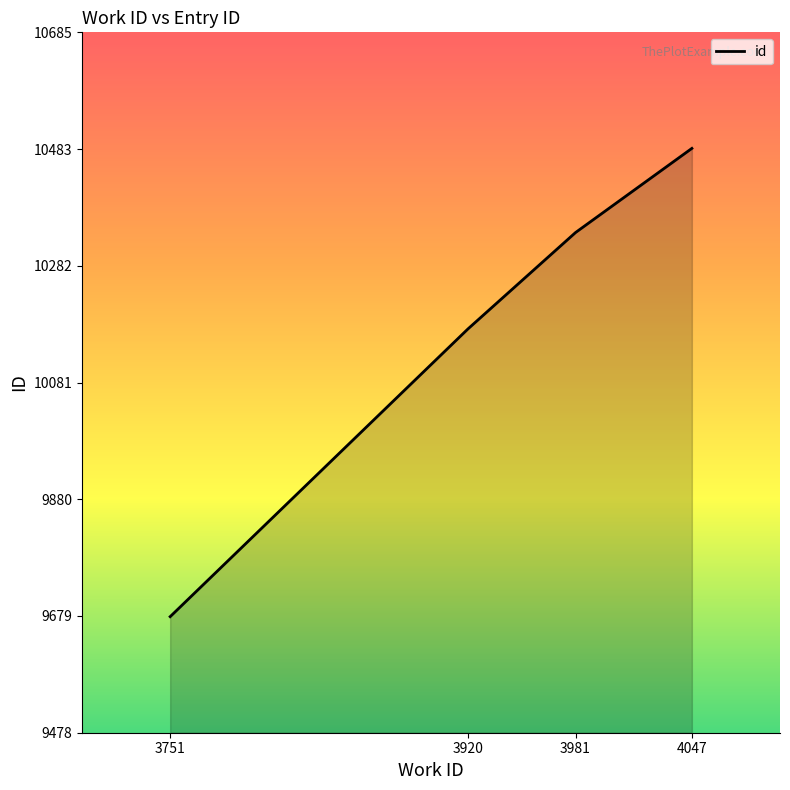

Reading left to right, list all the values displayed in this chart.

3751=9678	3920=10174	3981=10340	4047=10485